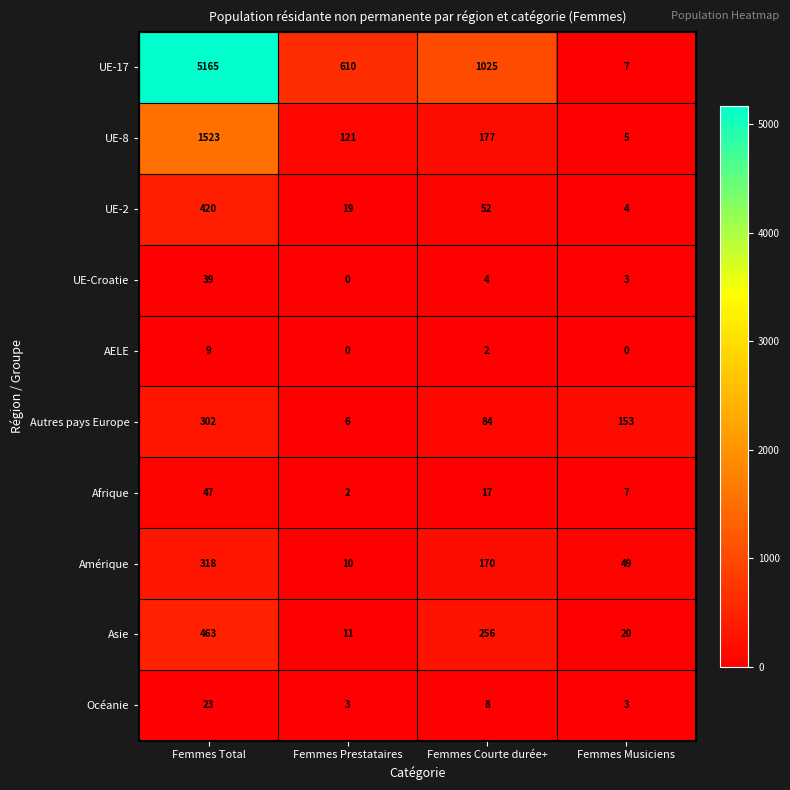

How many categories are shown in the chart?

4